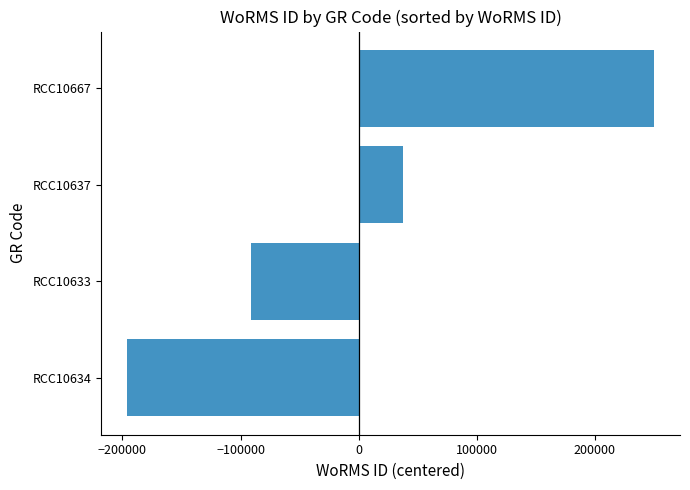

The chart shows a value of 379998.6 at RCC10667. True or false?

False